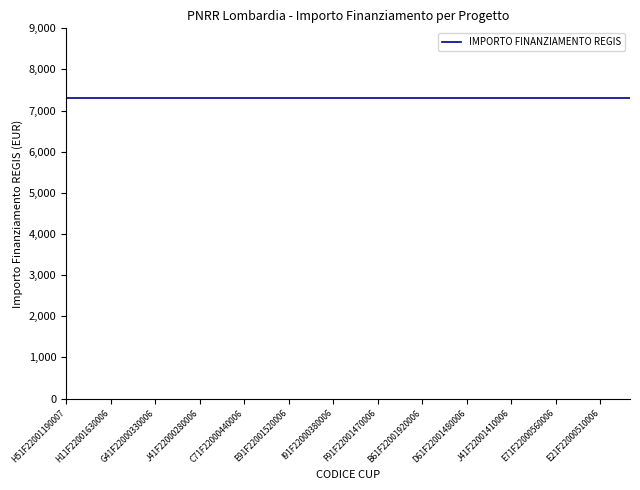

What is the sum of the IMPORTO FINANZIAMENTO REGIS values at E41F22001410006 and C71F22000440006?

14602.0